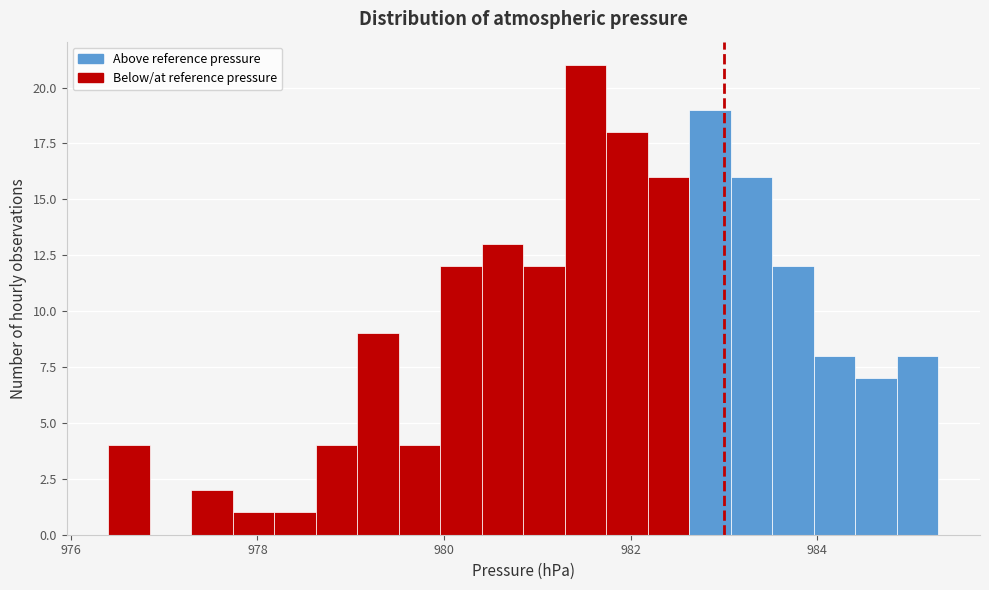

Around what value on the x-axis is the tallest bar? Give the approximate position of its centre, as read against the axis.

981.6